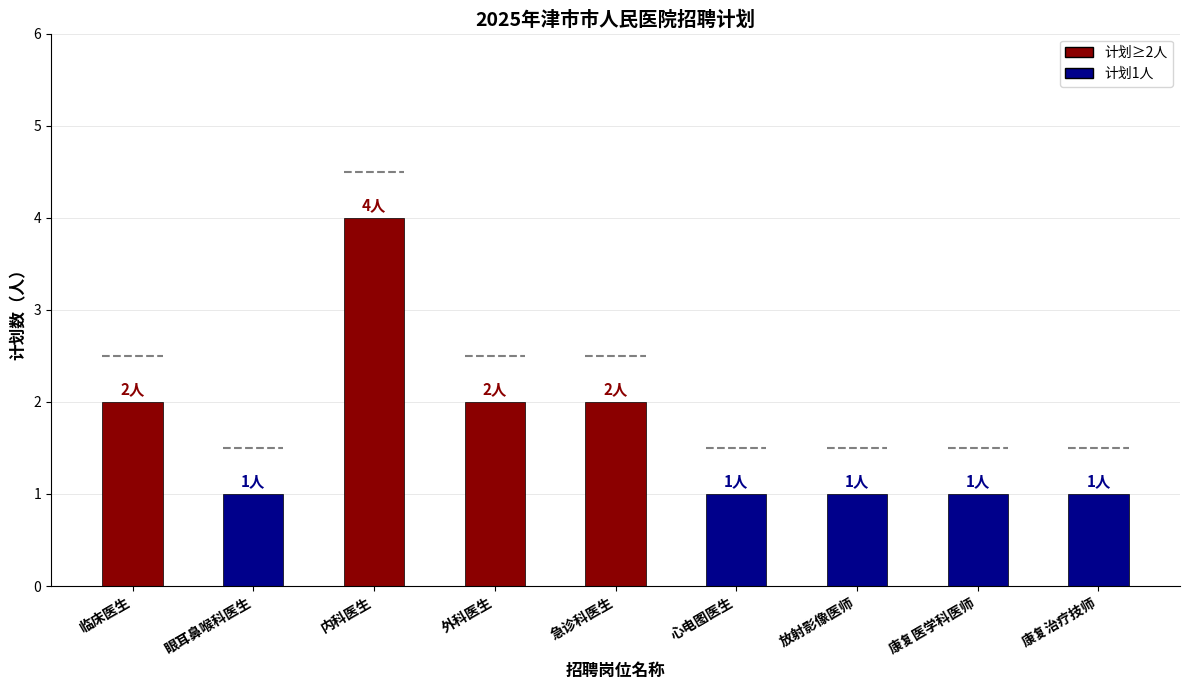

What is the change in value from 临床医生 to 放射影像医师?

-1